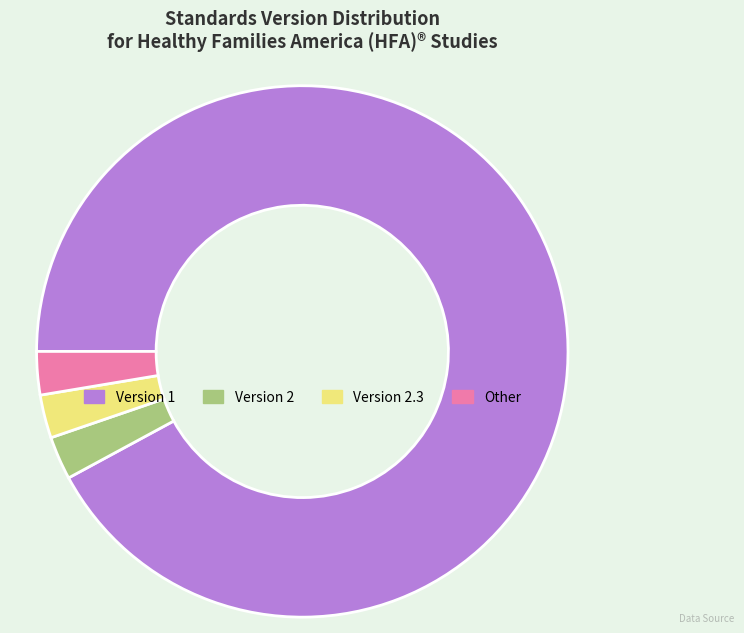

How many slices are in this pie chart?

4